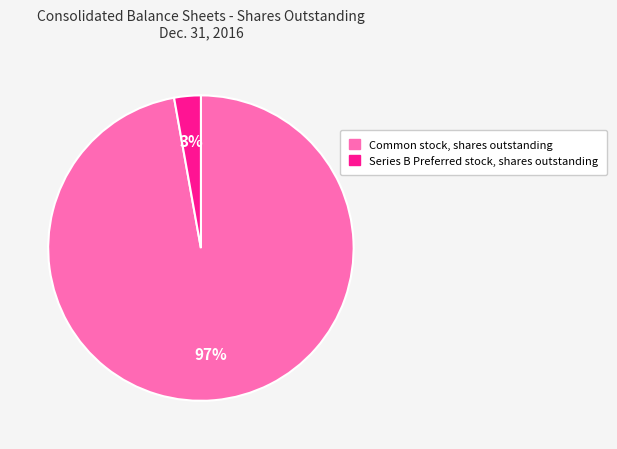

Which category accounts for the majority?

Common stock, shares outstanding